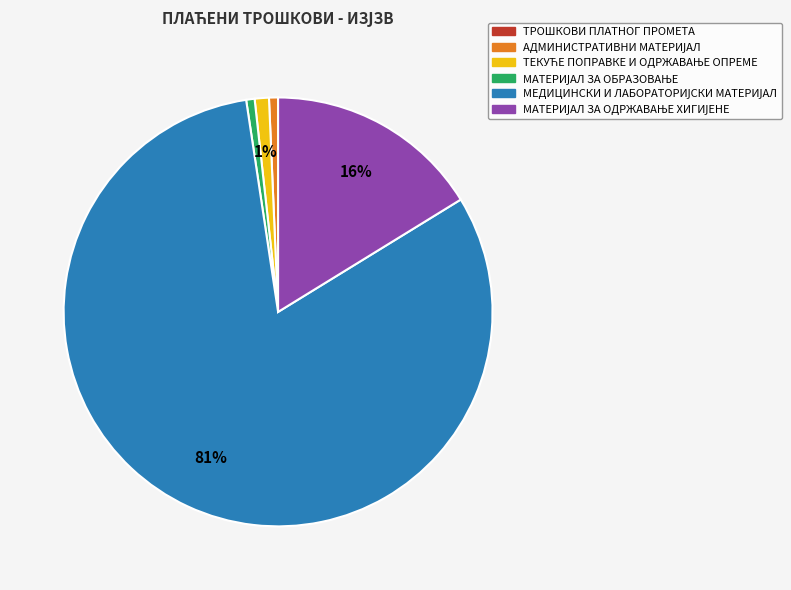

To the nearest percent, what is the difference between the largest and smallest slice percentages?

81%